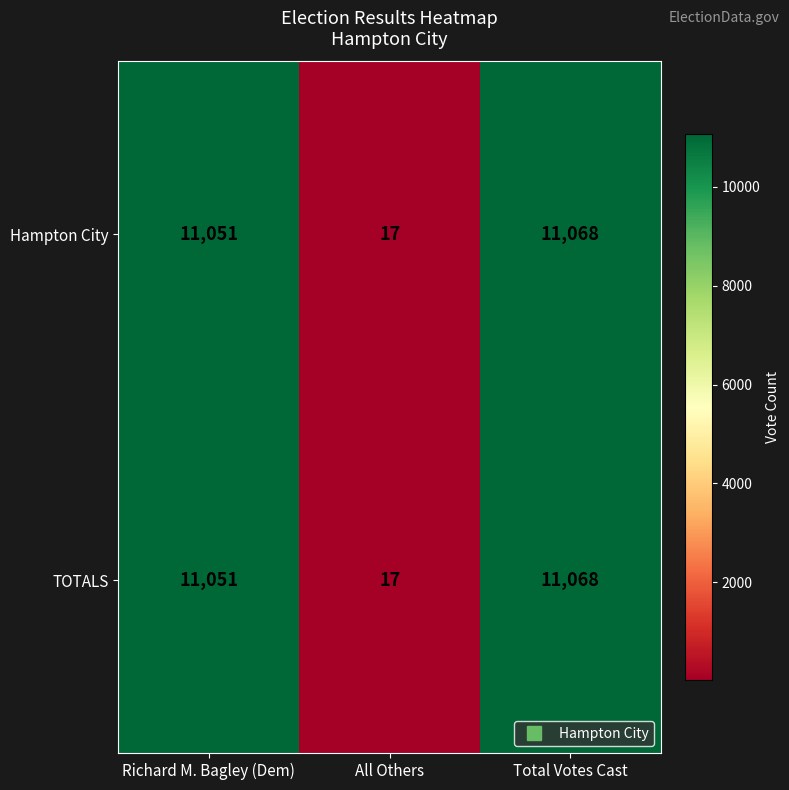

At which category does the chart reach its peak across all series?

Total Votes Cast